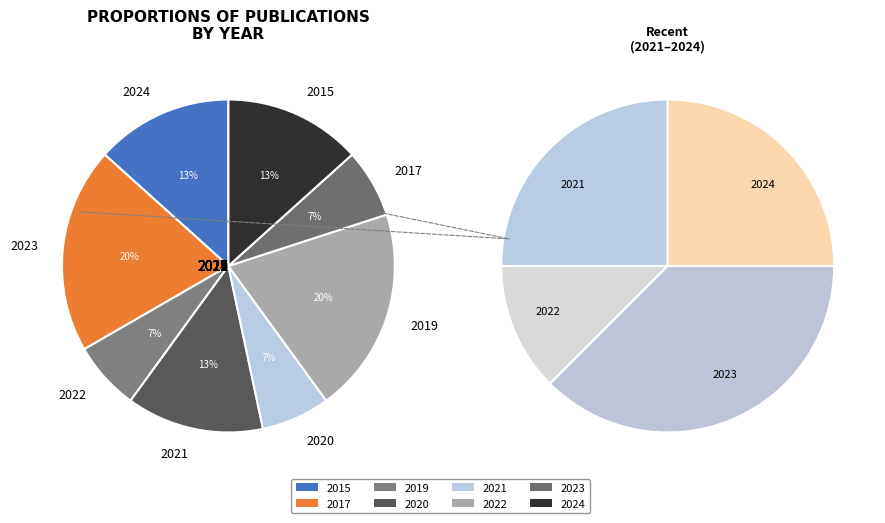

Does any single category account for the majority?

No